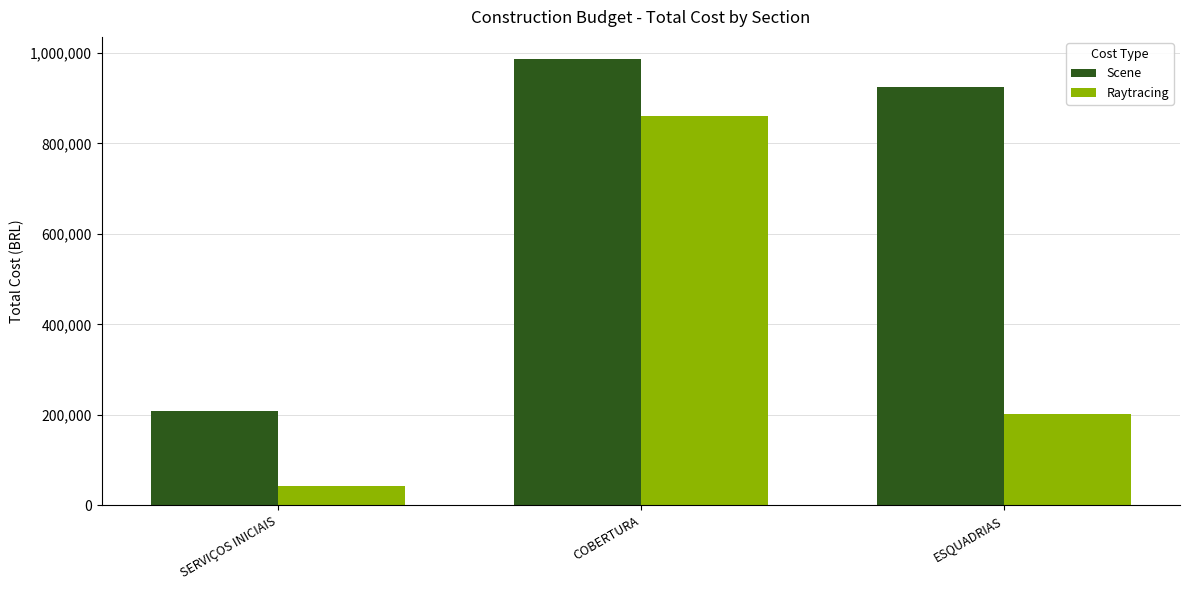

What is the value of the Raytracing bar at the 3rd from the left?

201103.5